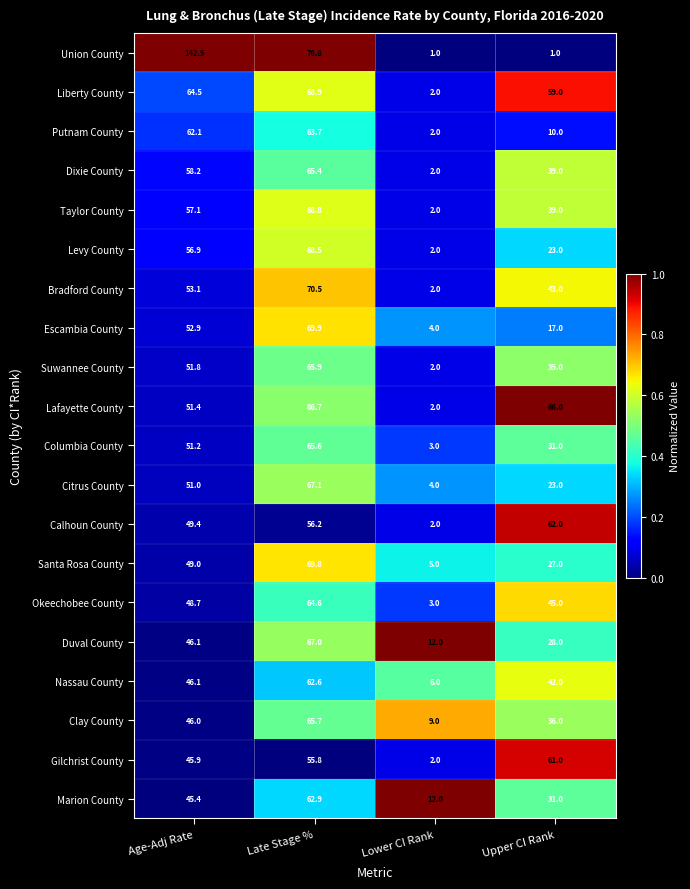

What is the difference between the Okeechobee County values at Age-Adj Rate and Upper CI Rank?

3.7